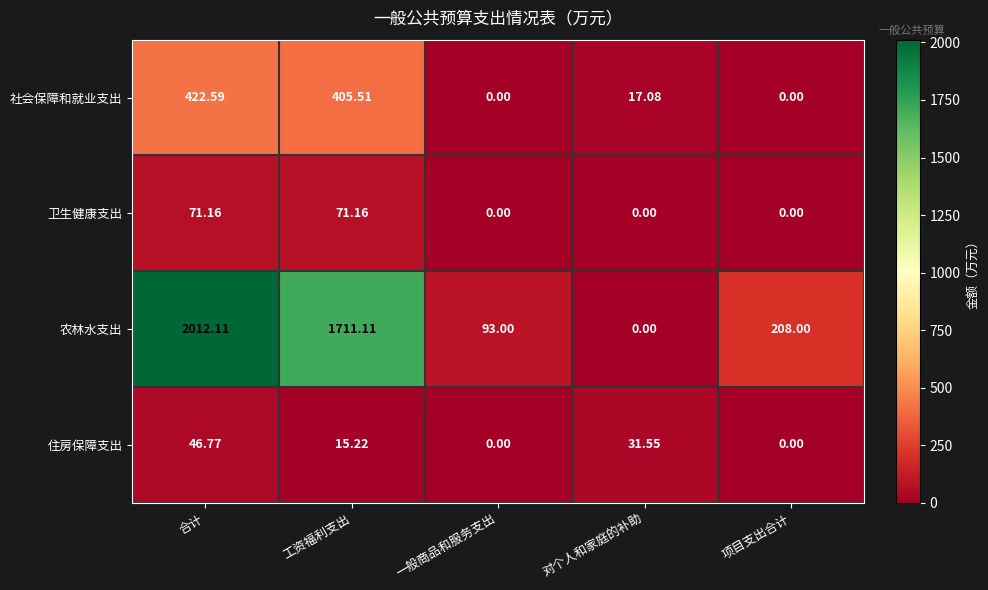

Where does the 住房保障支出 series first go above 15?

合计